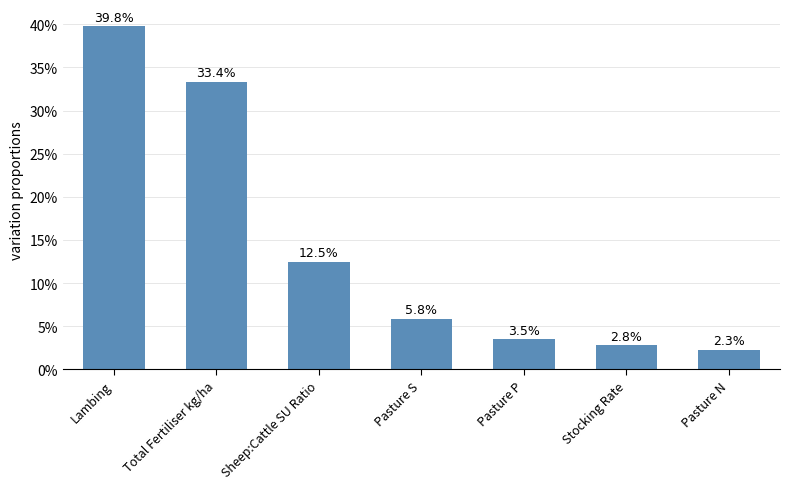

What is the label of the 2nd bar from the right?

Stocking Rate